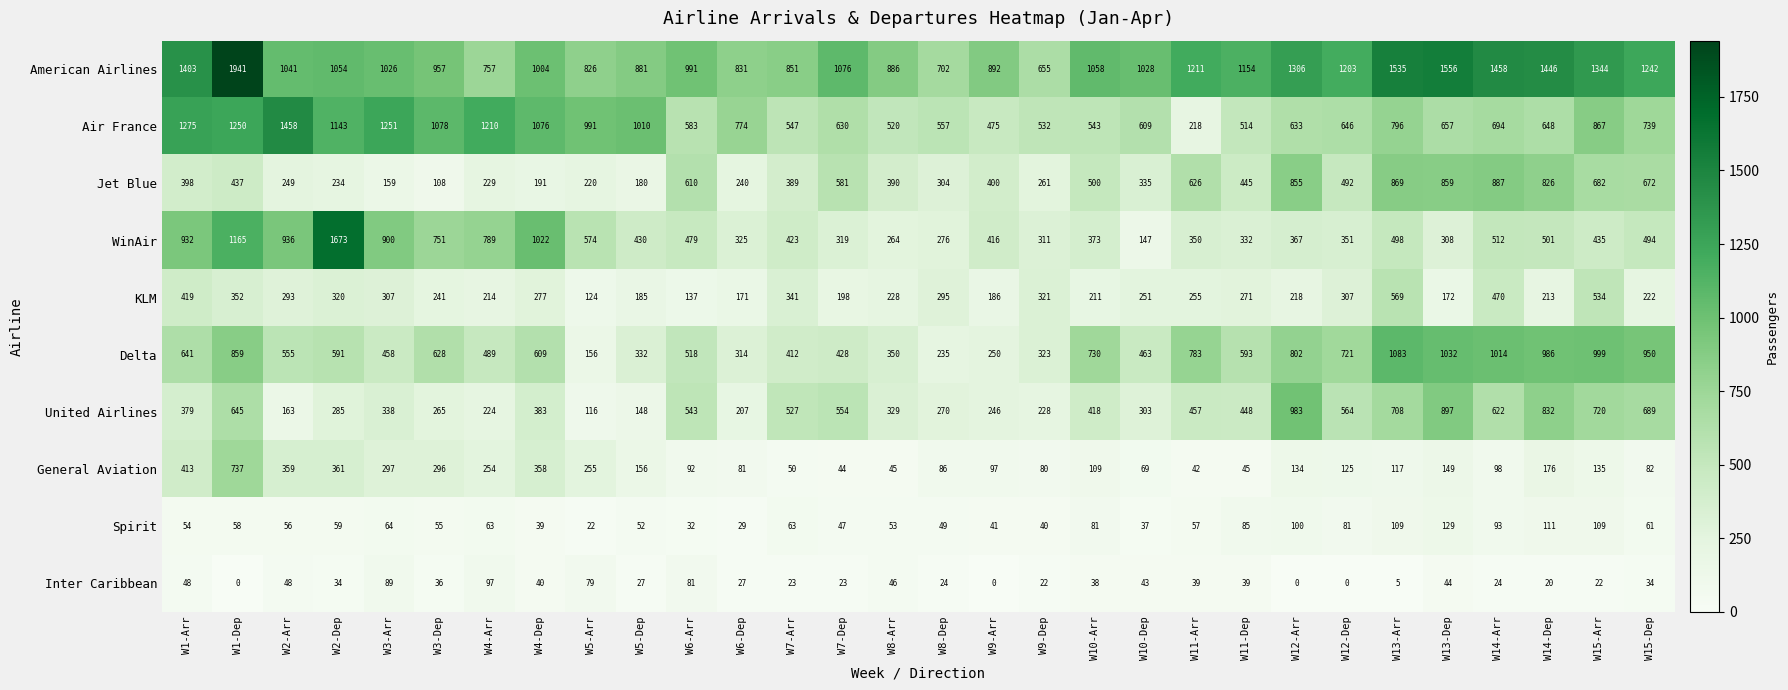

What is the minimum value for Delta?

156